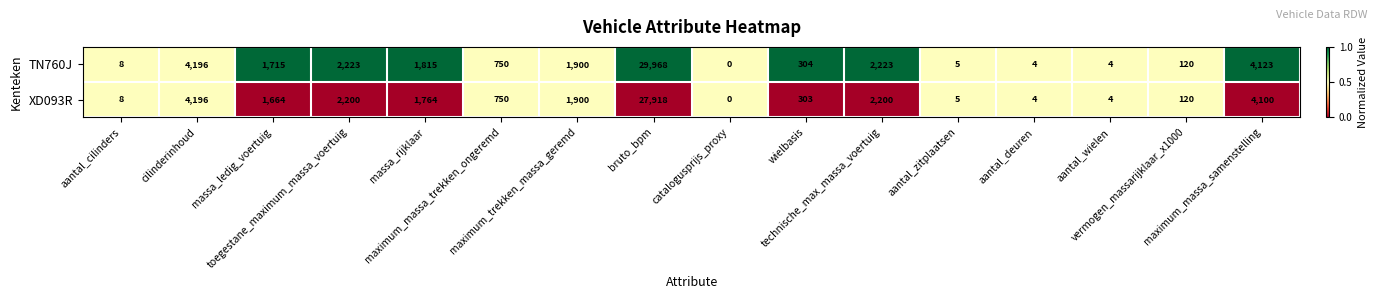

What is the sum of all XD093R values?

47136